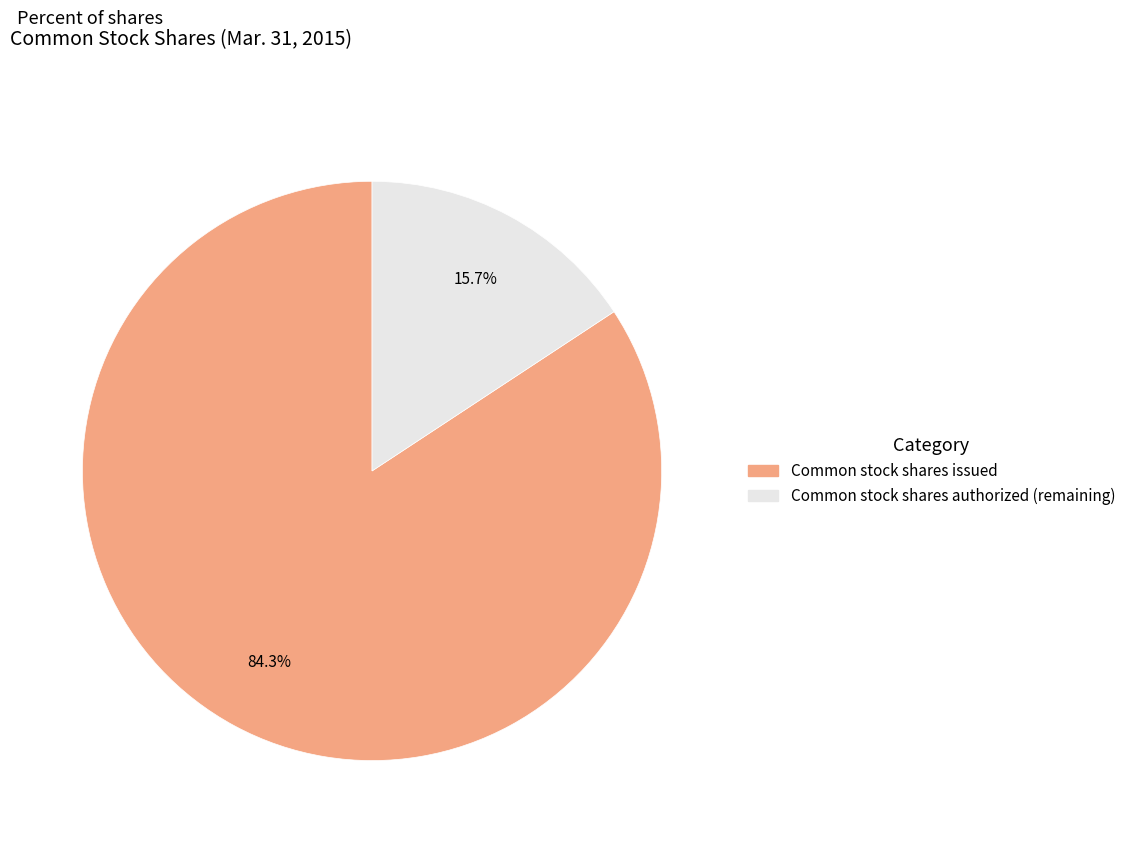

What percentage is the Common stock shares authorized slice, to the nearest percent?

16%